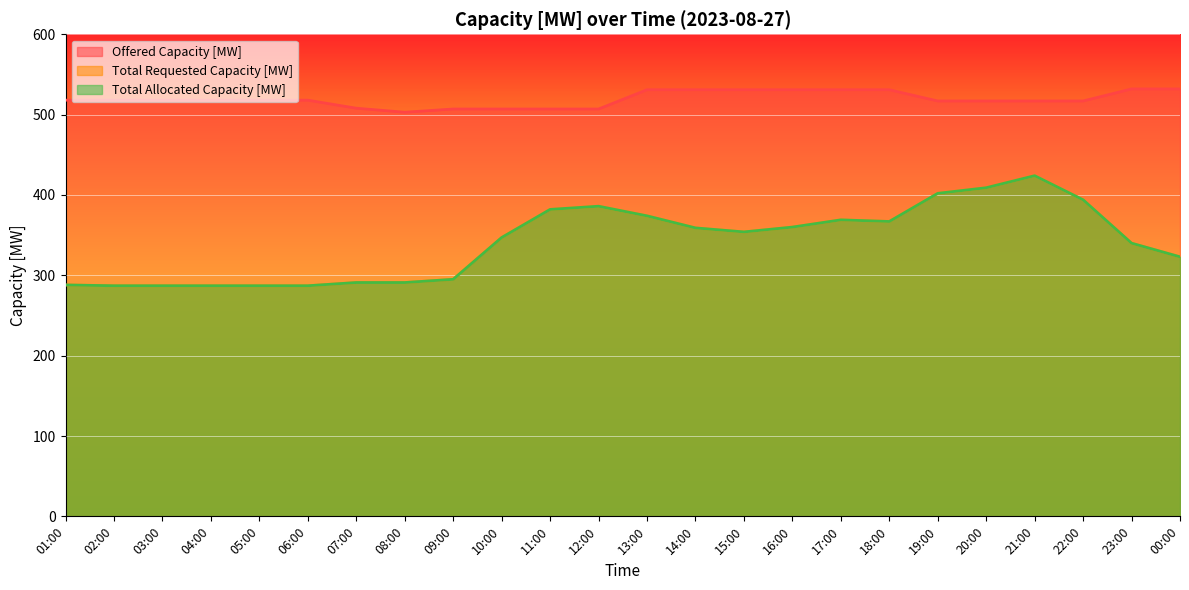

Rank the series at 06:00 from lowest to highest value.

Total Requested Capacity [MW], Total Allocated Capacity [MW], Offered Capacity [MW]